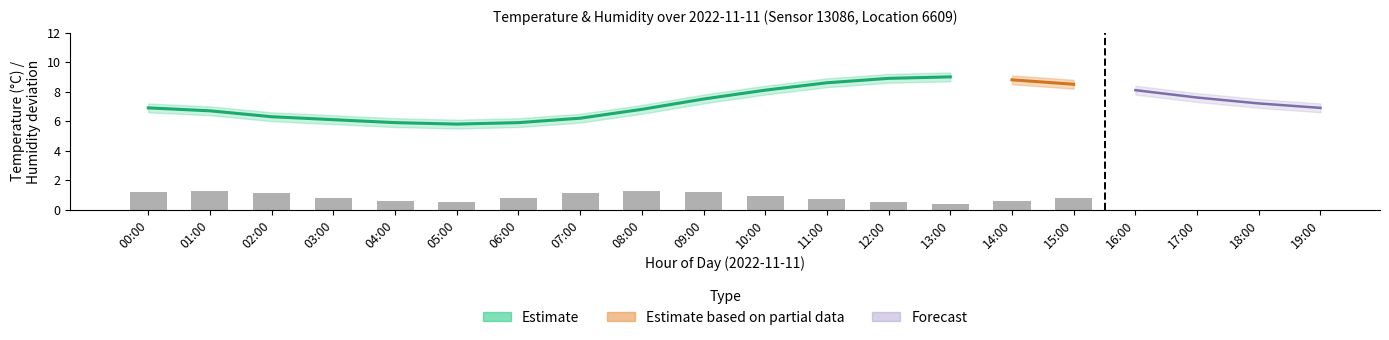

The value at 06:00 is 0.8. True or false?

True